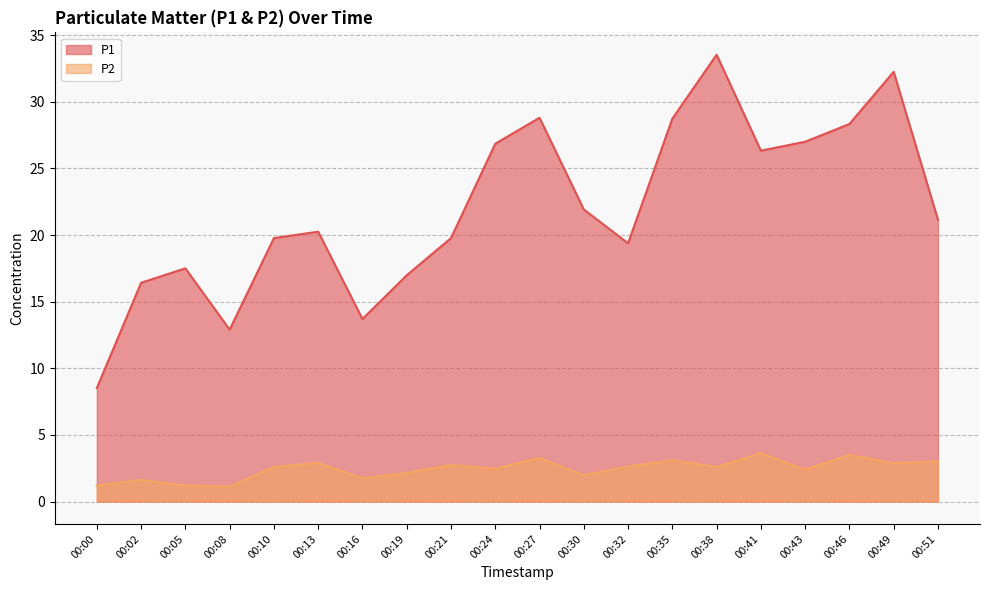

Rank the series at 00:16 from highest to lowest value.

P1, P2